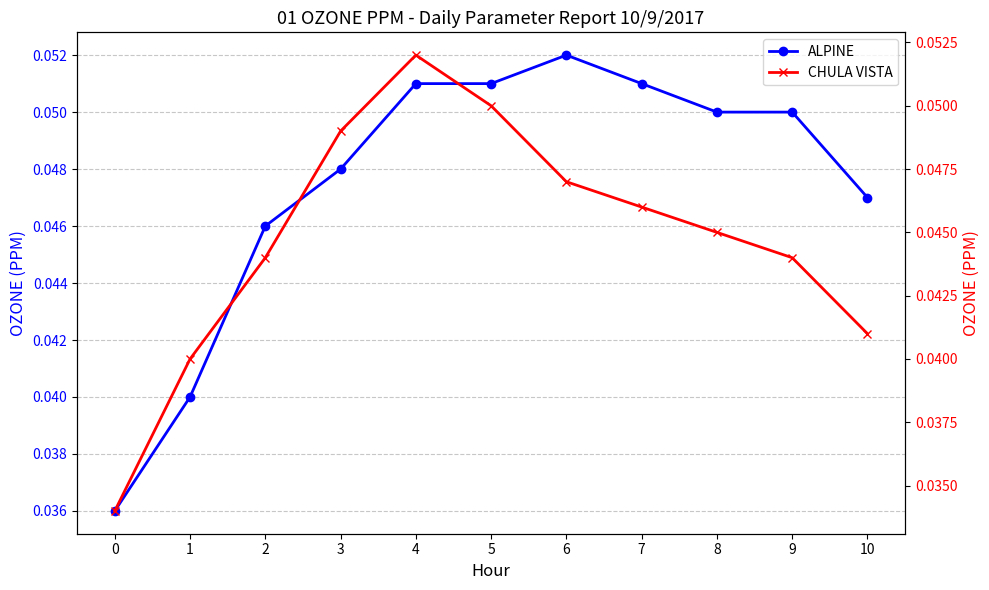

True or false: CHULA VISTA has more than 2 points higher than both neighbors.

False